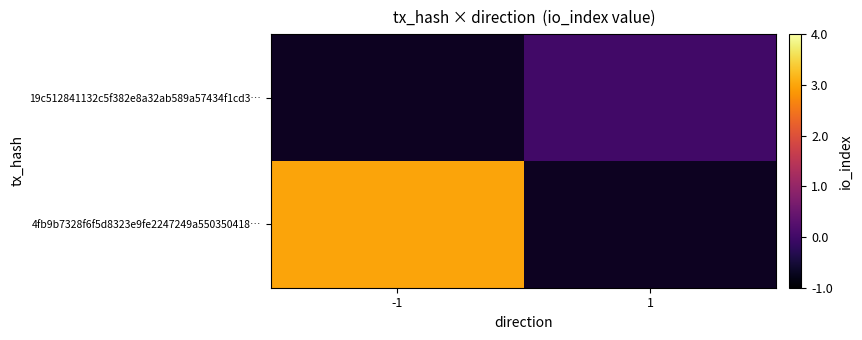

At which category does the chart reach its minimum across all series?

1